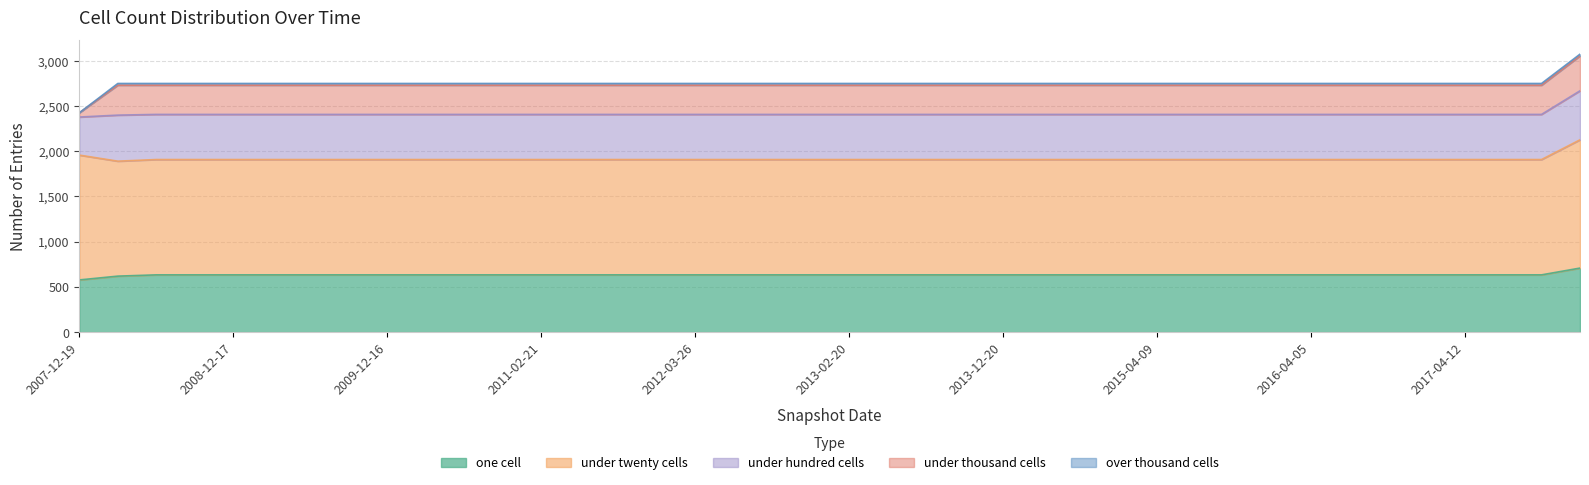

Which has a higher value, 2017-04-12 or 2016-07-04?

2017-04-12